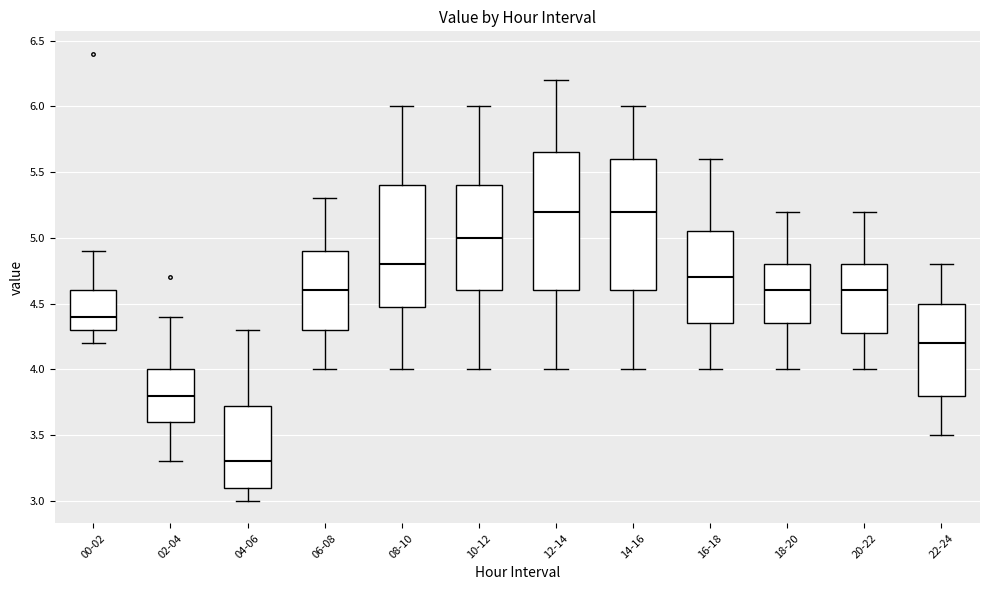

Where is the upper edge of the box for 04-06 on the y-axis? The values are not printed on the chart, so give them approximately, as read against the axis.

3.75